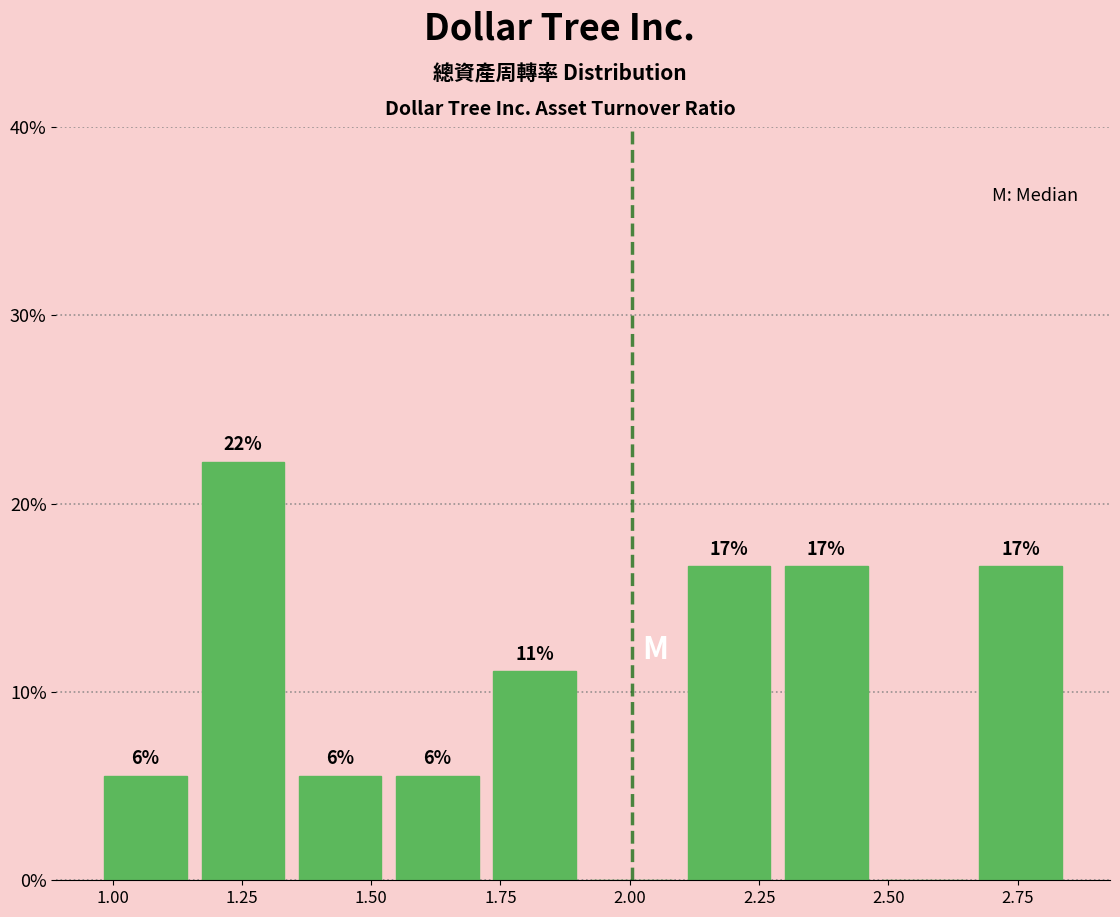

Around what value on the x-axis is the tallest bar? Give the approximate position of its centre, as read against the axis.

1.25